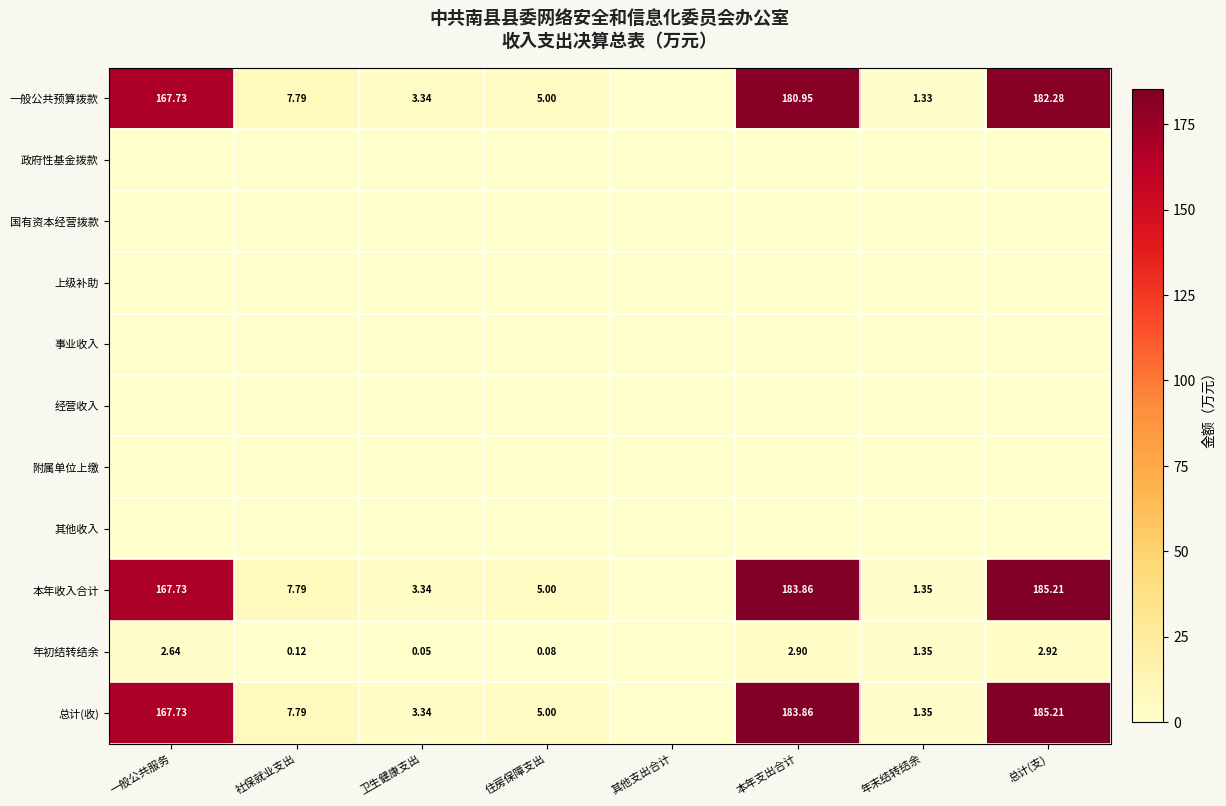

True or false: 事业收入 has a value of 0.0 at 住房保障支出.

True